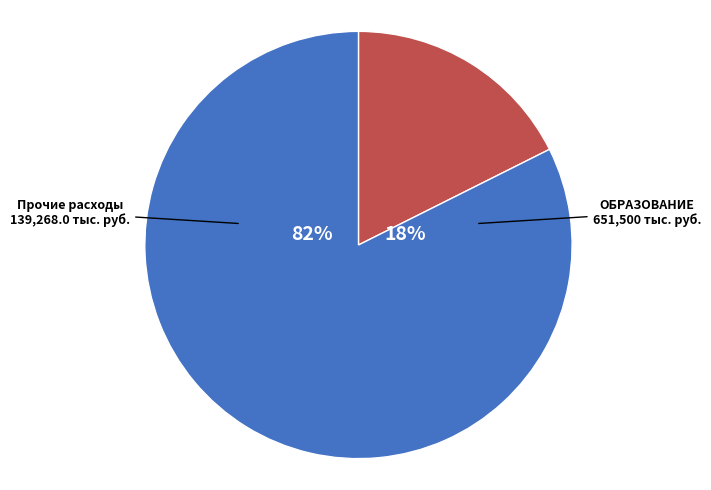

Which category has the biggest portion of the pie?

ОБРАЗОВАНИЕ